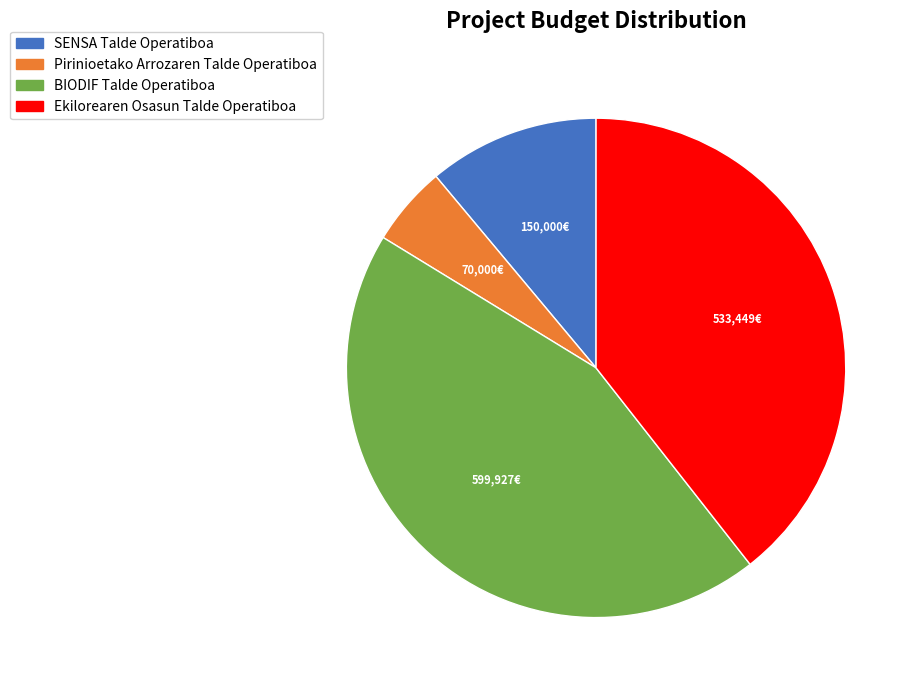

Is it true that BIODIF Talde Operatiboa is 39% of the pie?

False